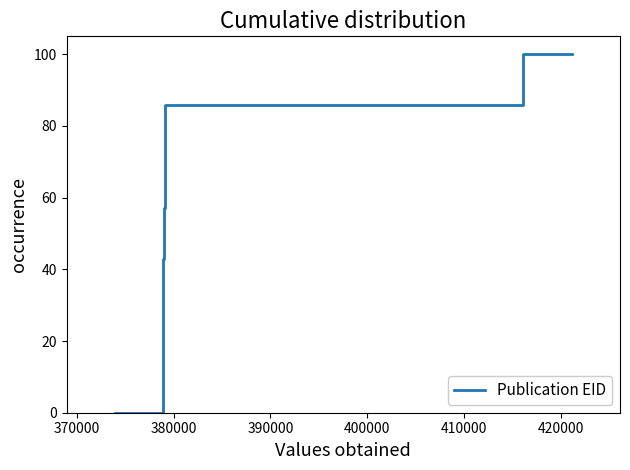

True or false: the data has more than 2 interior local peaks.

False